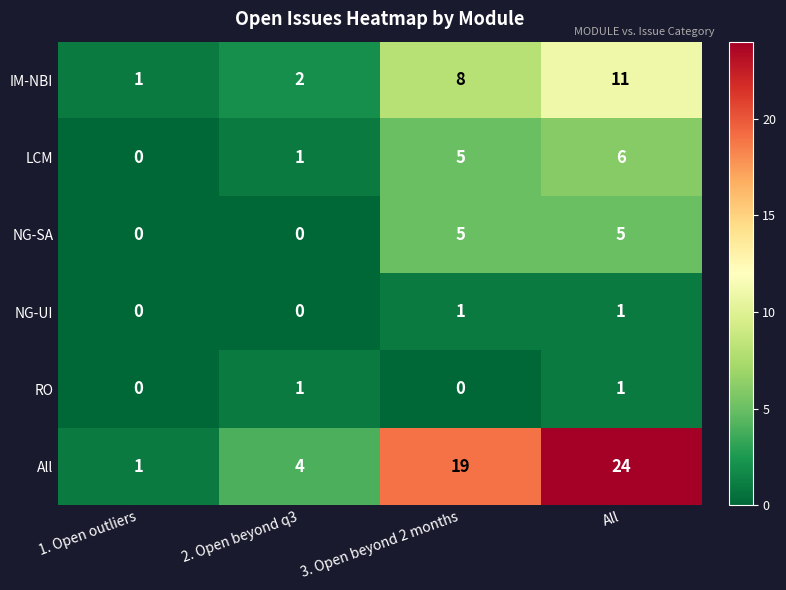

At how many categories does at least one series exceed 14?

2